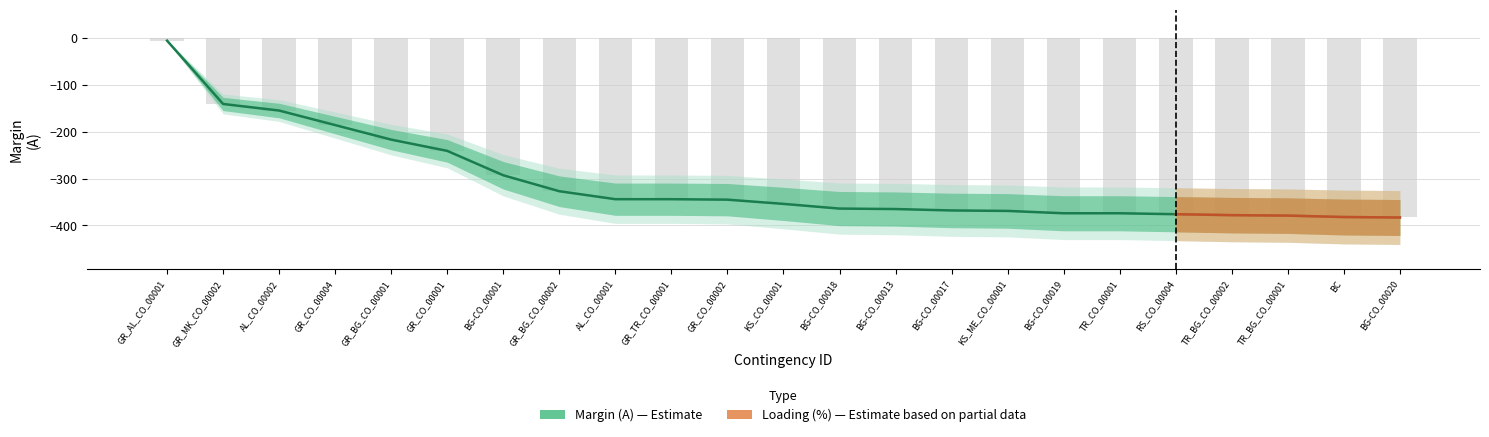

What value does the Margin (A) series have at AL_CO_00001?

-344